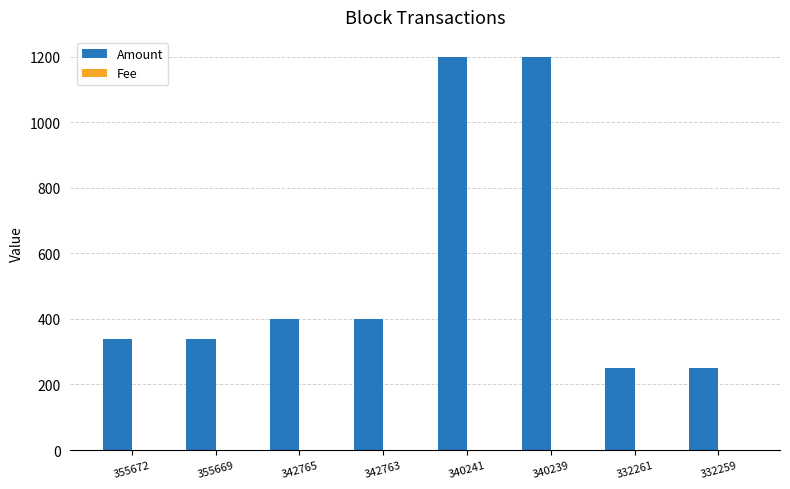

How many data points in Amount are above 399?

4